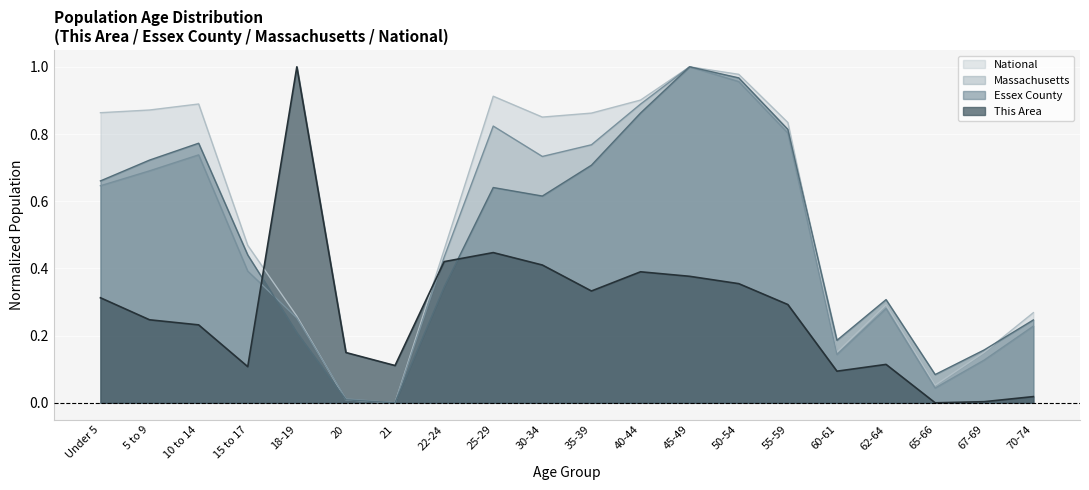

What is the total value across all series at 20?

0.2